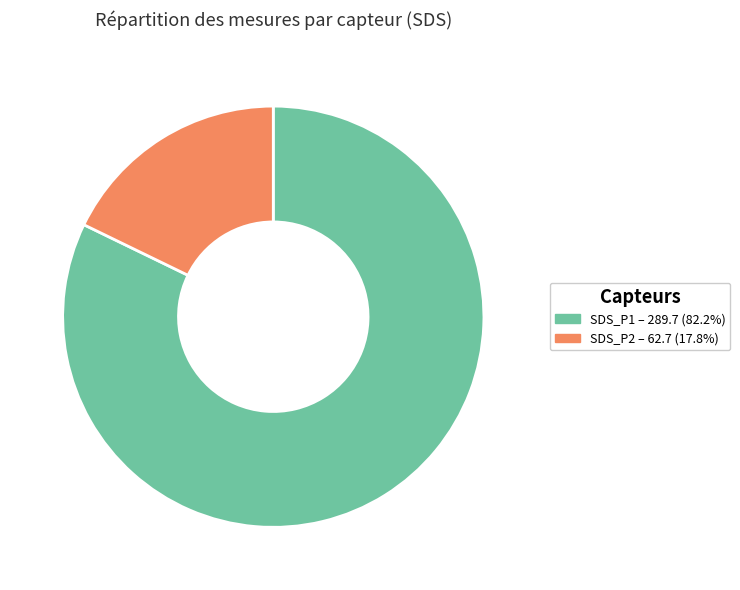

Is there a majority slice in this chart?

Yes